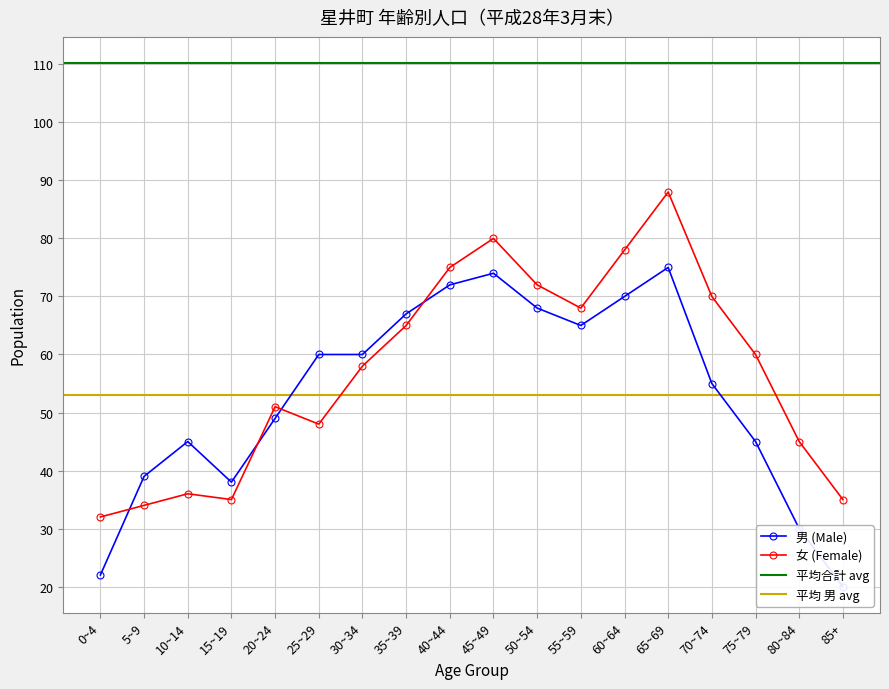

What position from the left is 40~44?

9